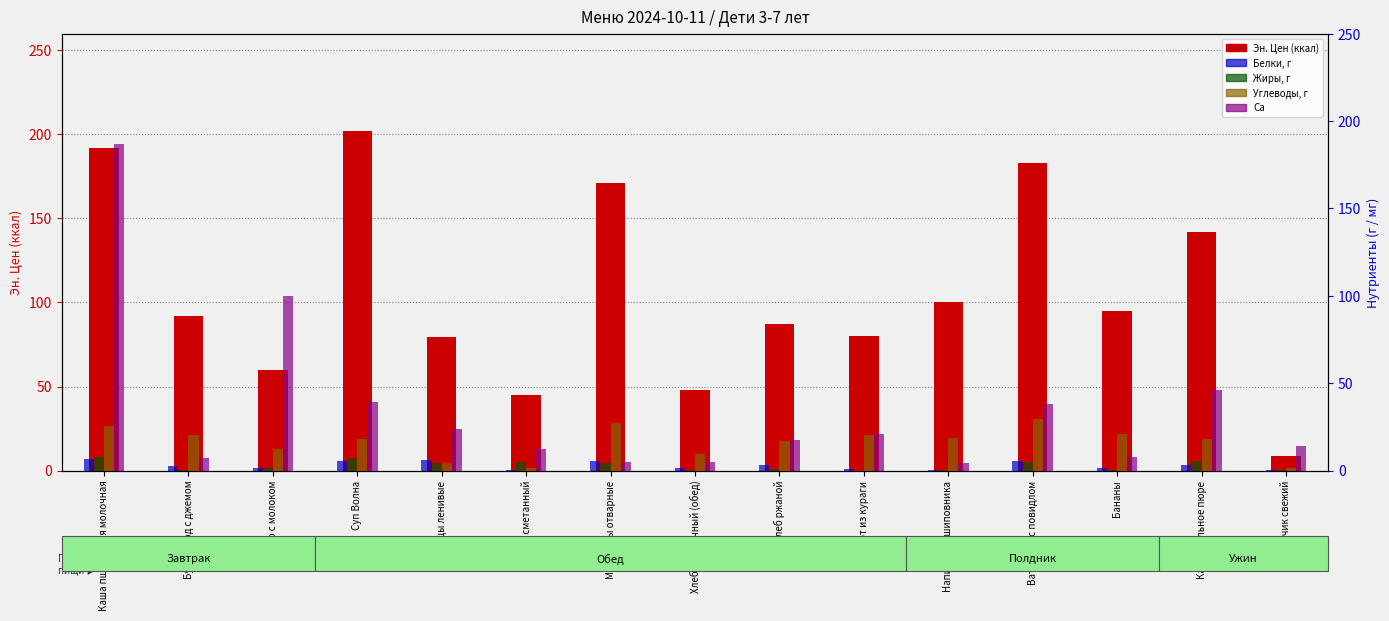

Which series has the largest total across all categories?

Эн. Цен (ккал)